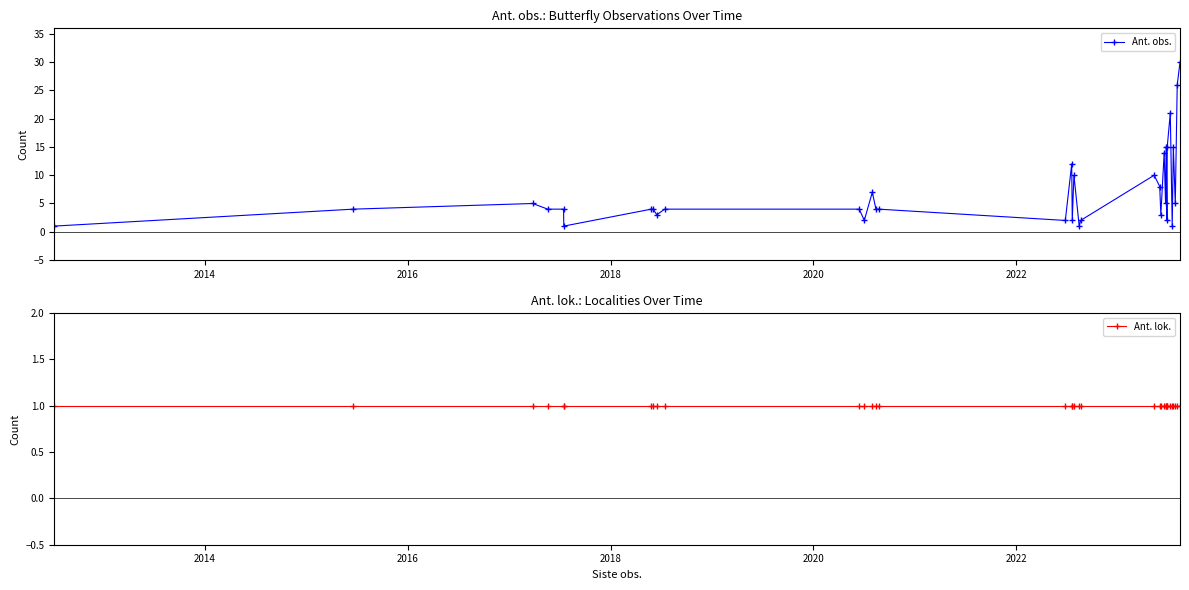

True or false: Ant. lok. has more than 1 interior local peaks.

False